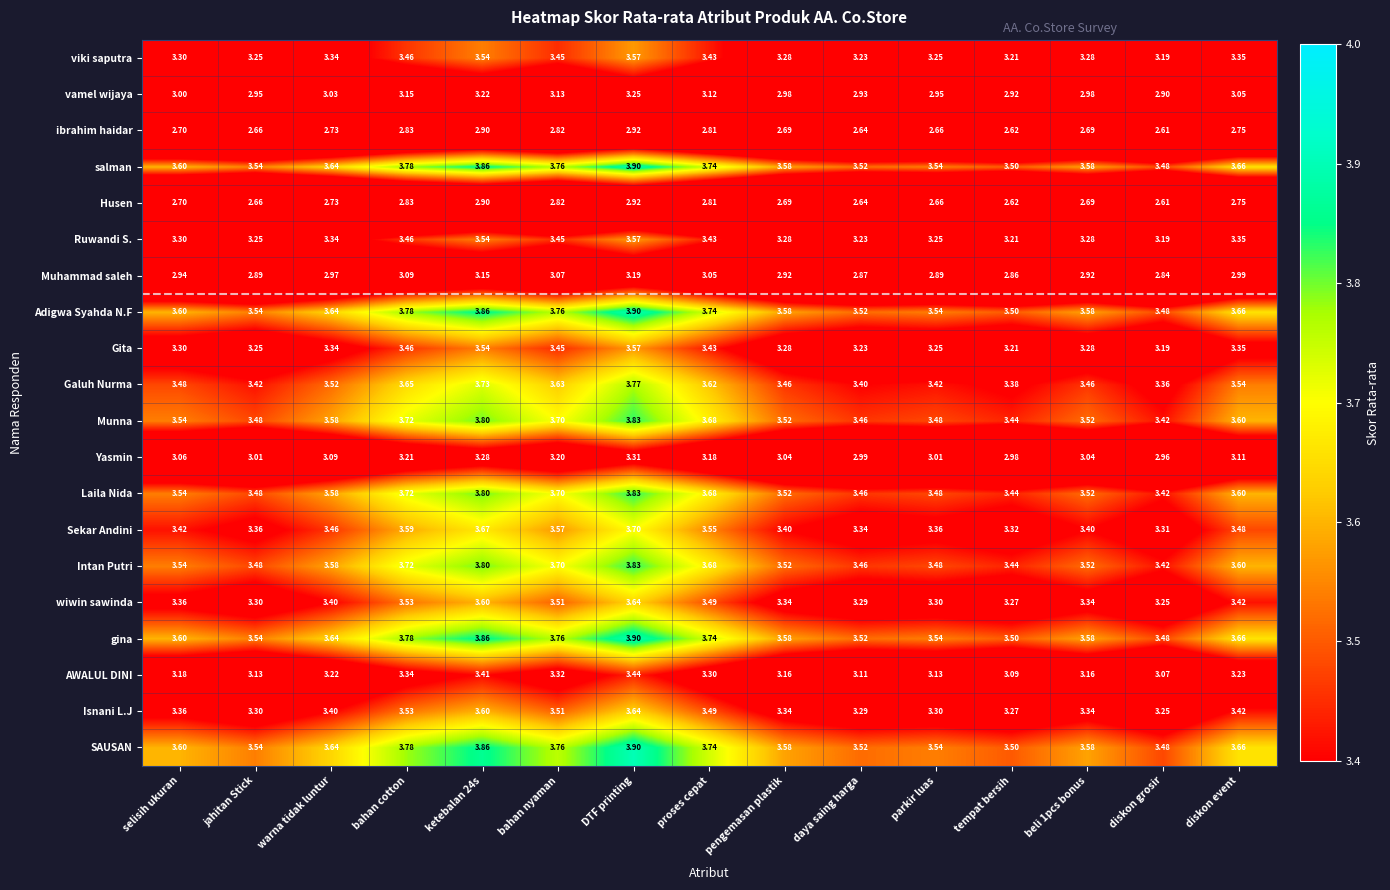

Is the value of Sekar Andini at bahan cotton greater than the value of viki saputra at DTF printing?

Yes